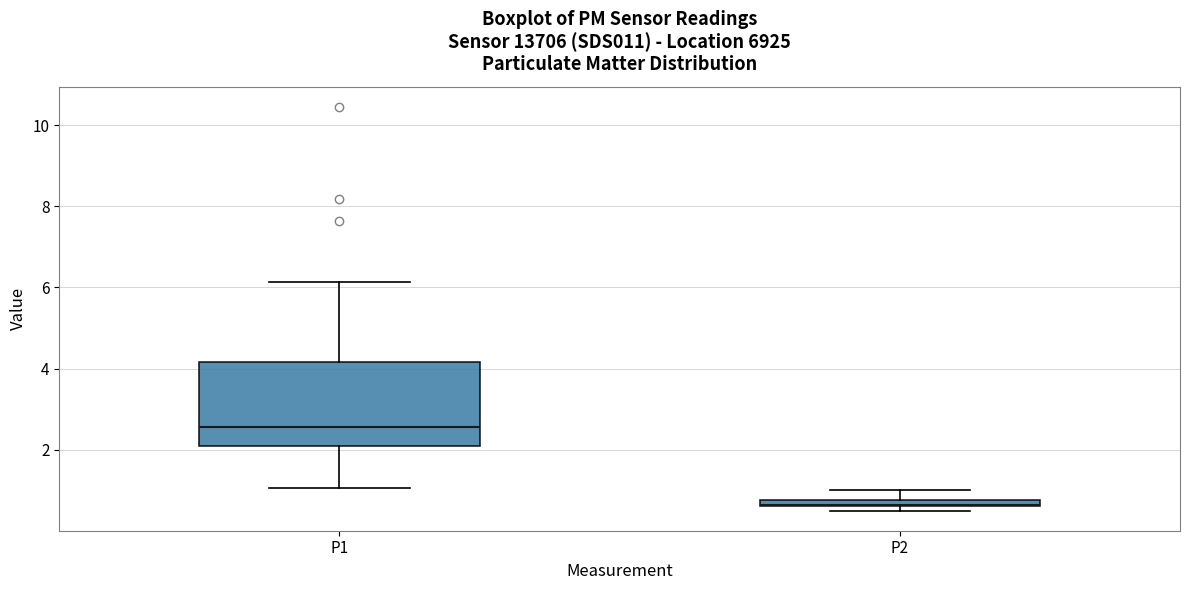

Where is the upper edge of the box for P1 on the y-axis? The values are not printed on the chart, so give them approximately, as read against the axis.

4.2